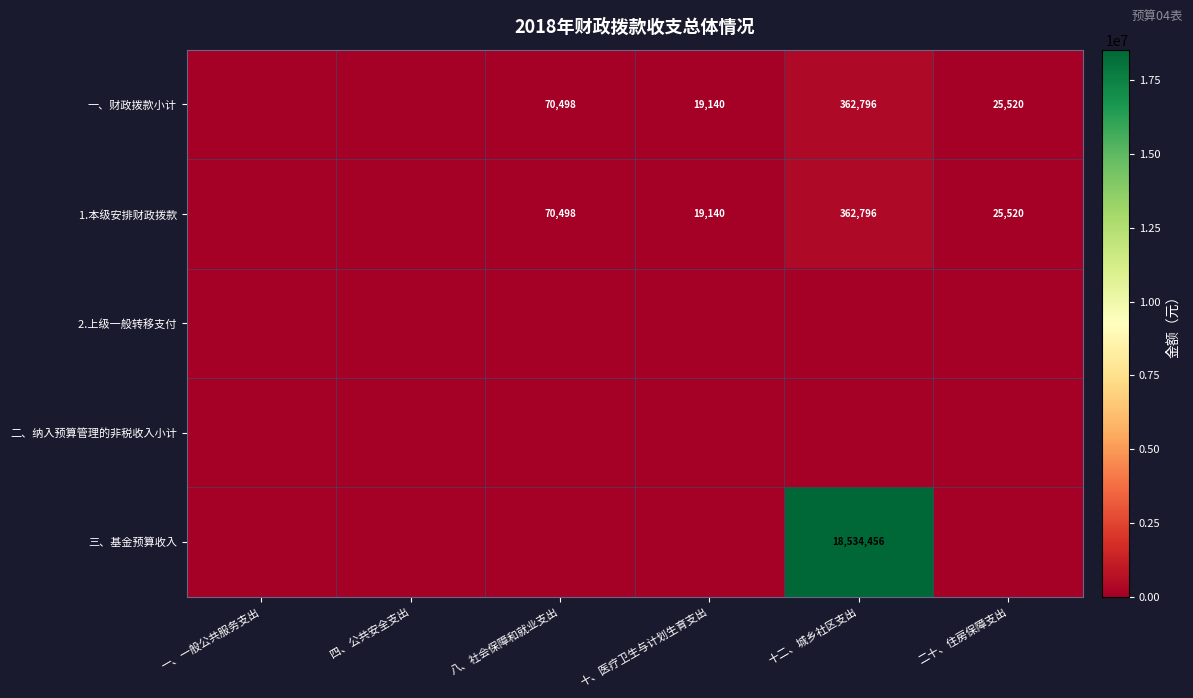

Which label corresponds to the largest value in the chart?

十二、城乡社区支出